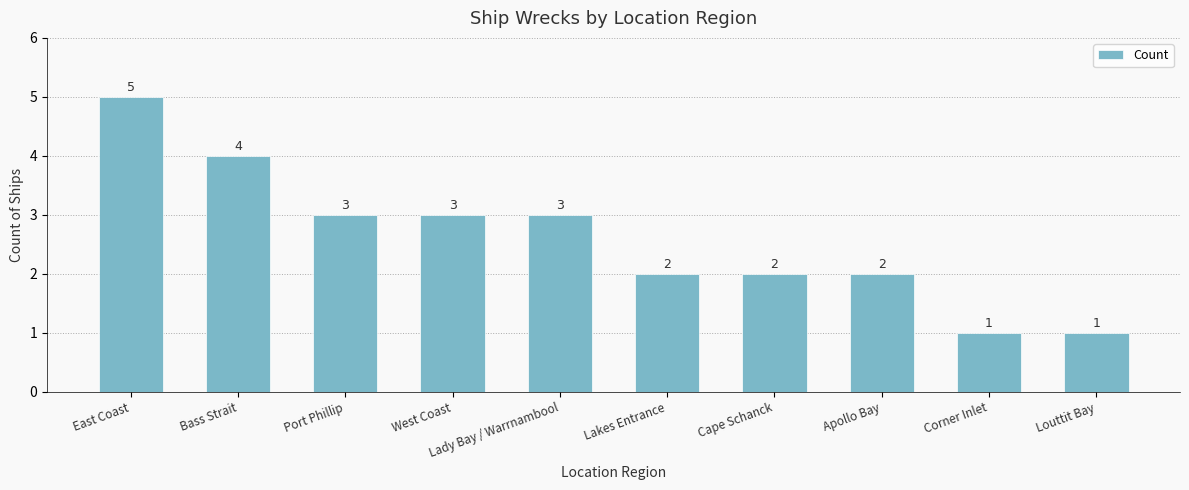

What is the change in value from East Coast to Lady Bay / Warrnambool?

-2